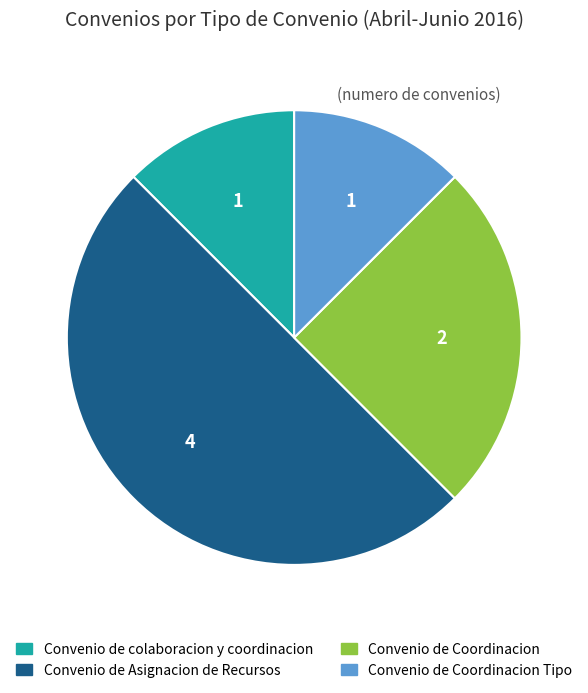

Between Convenio de Coordinacion and Convenio de colaboracion y coordinacion, which is larger?

Convenio de Coordinacion